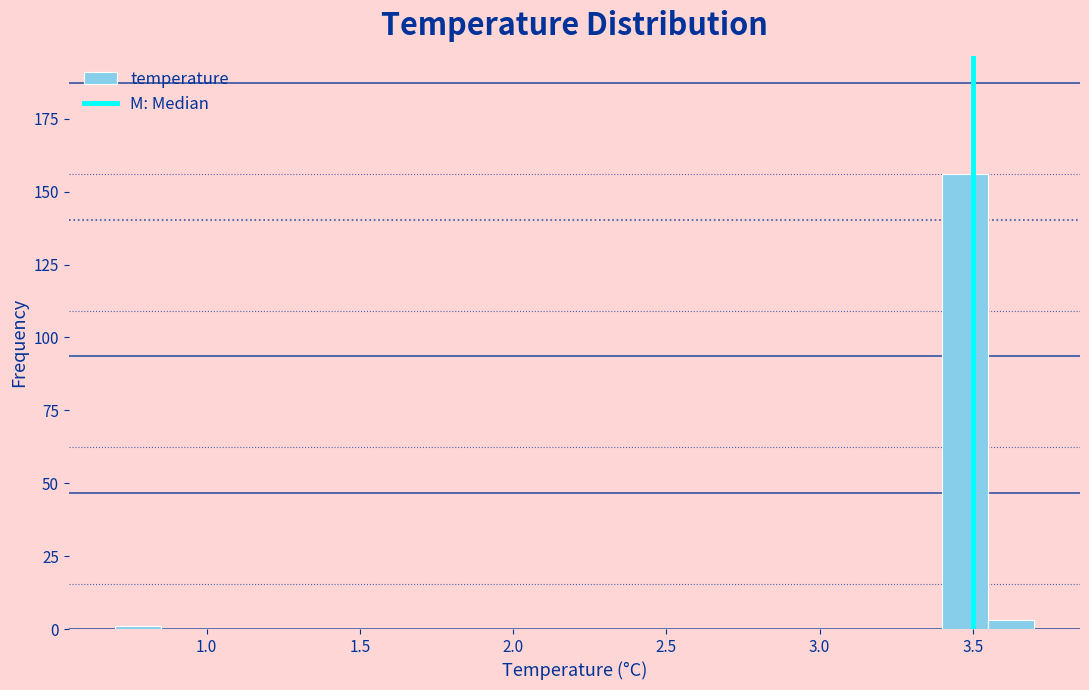

Read against the x-axis, roughly where is the centre of the tallest bar?

3.50